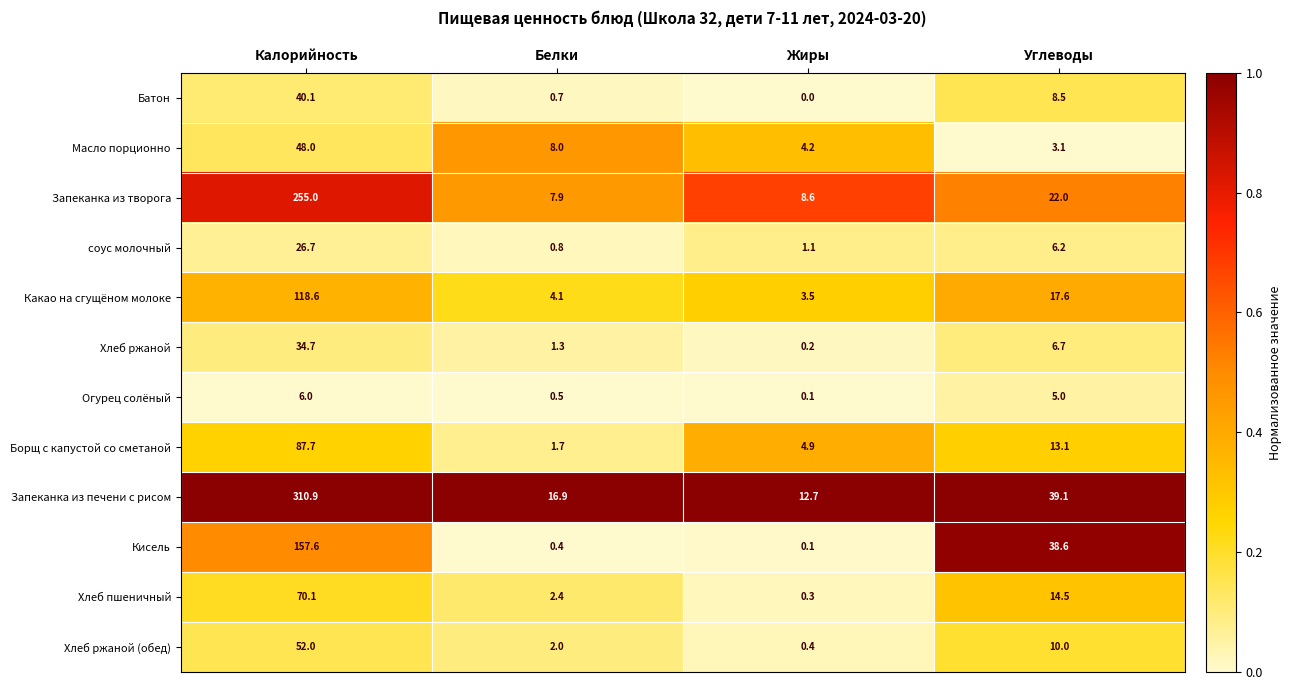

At how many categories does at least one series exceed 0?

4